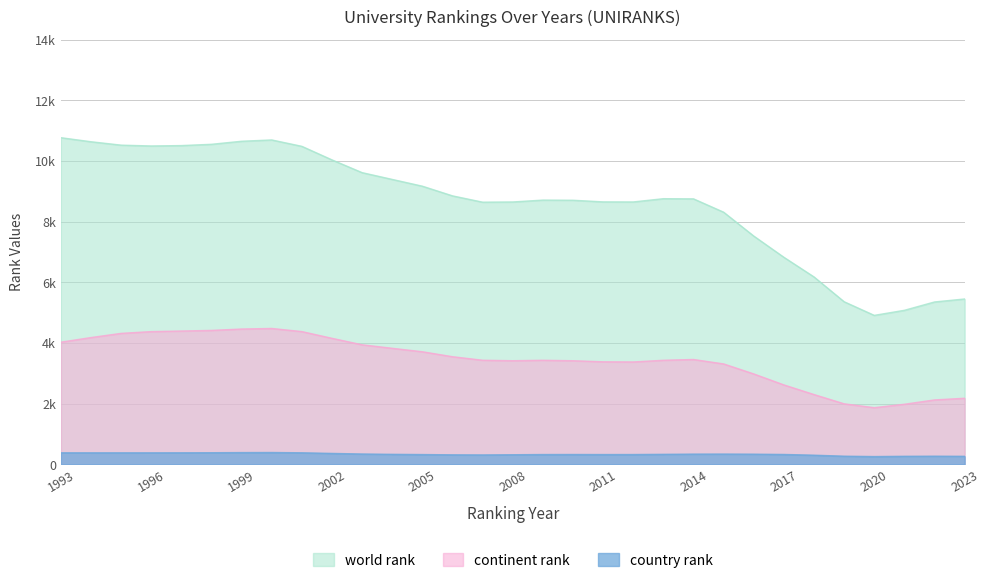

Which series has the largest total across all categories?

world rank